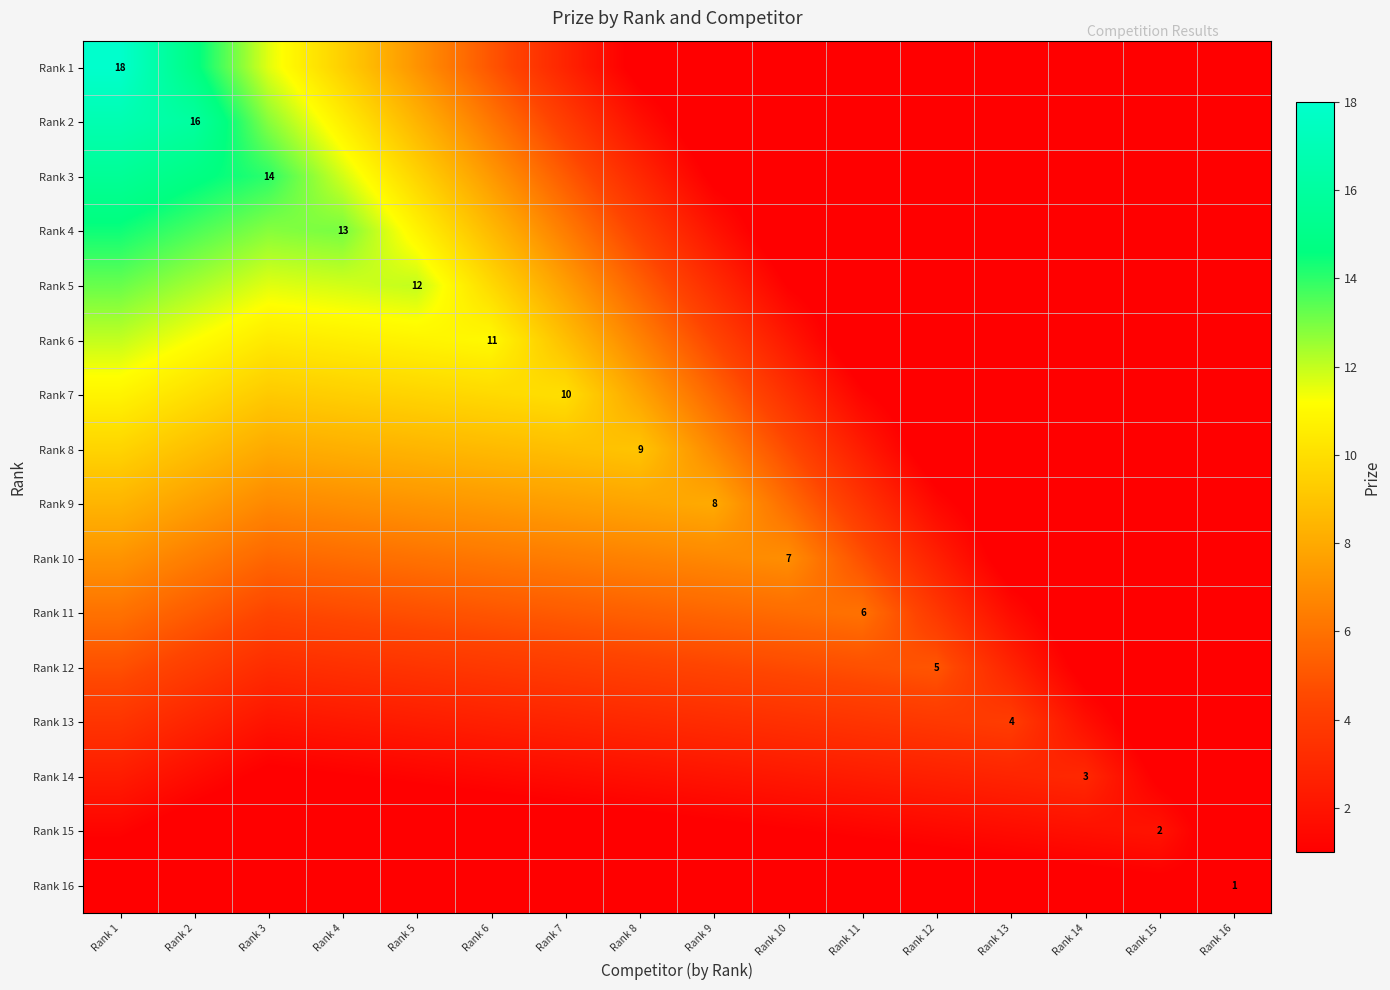

What is the maximum value for Rank 8?

9.6